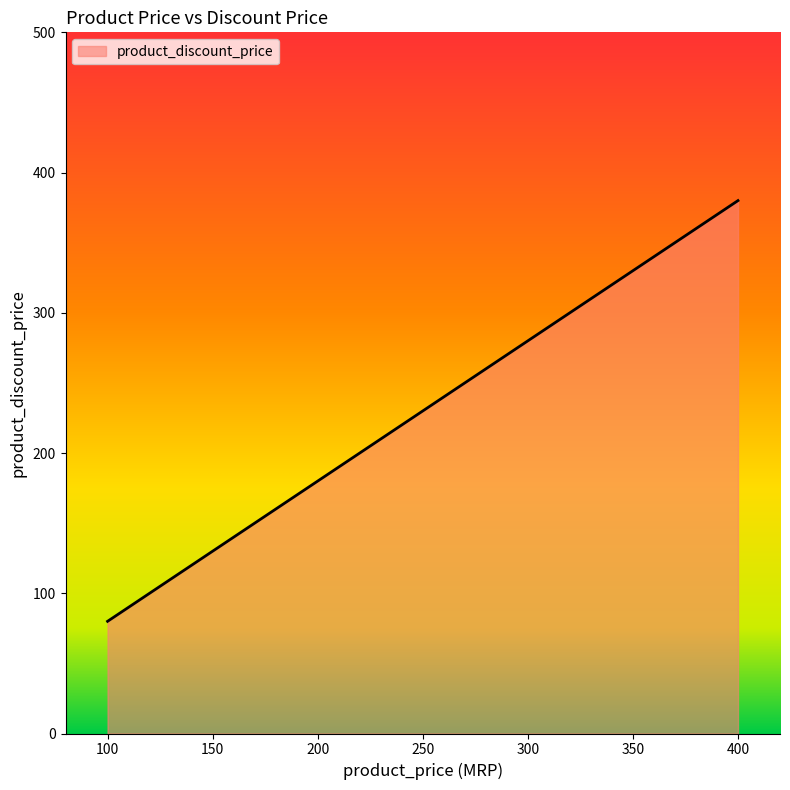

Count the number of categories in the chart.

4